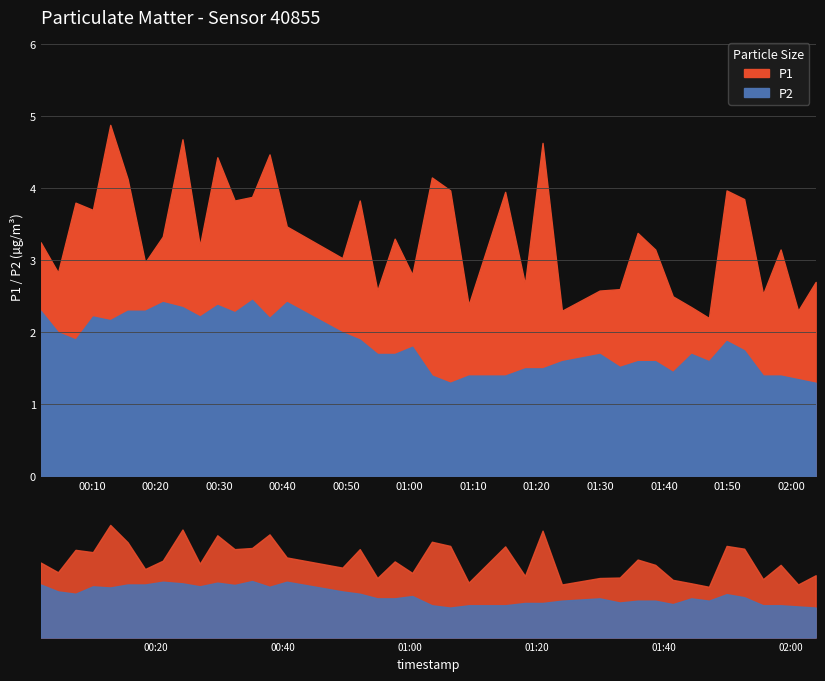

At which category does the chart reach its peak across all series?

2022-10-16T00:12:52